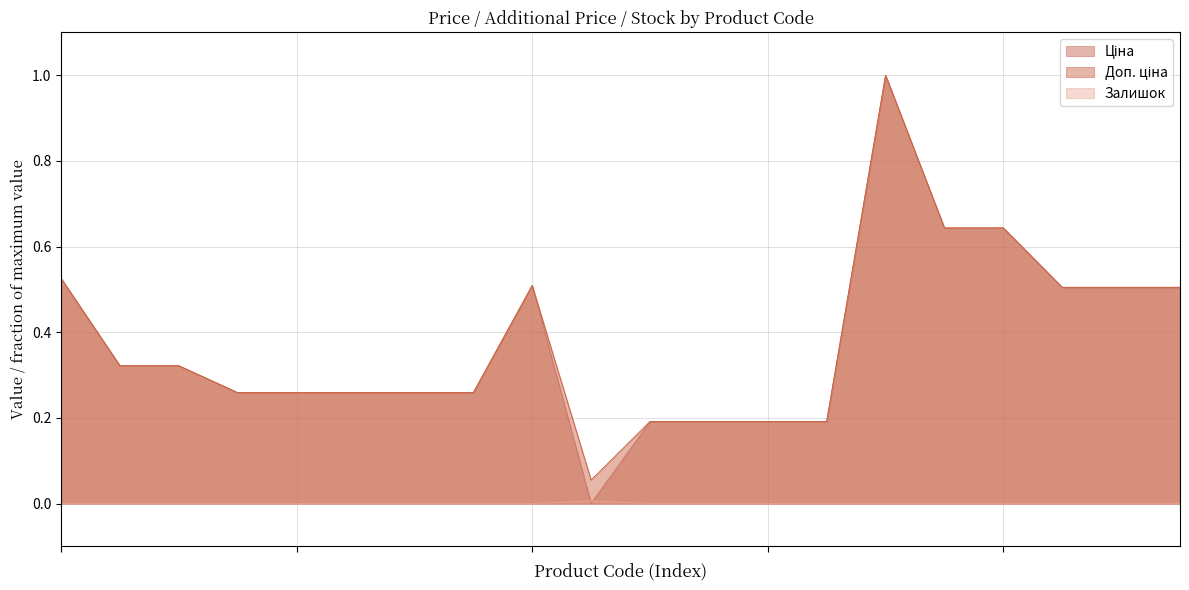

The value of Ціна at 285652231 is 0.6. True or false?

True